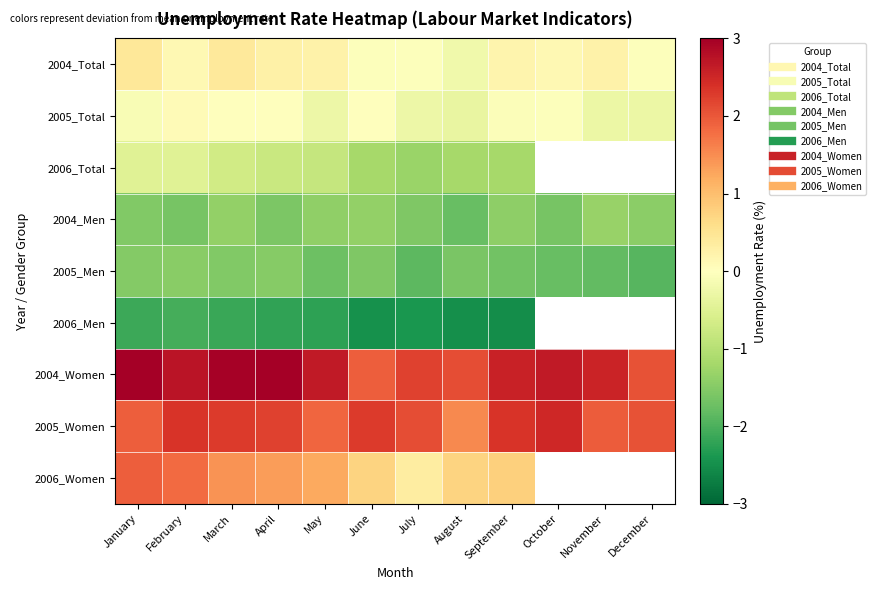

What is the sum of the 2005_Women values at November and May?

3.8